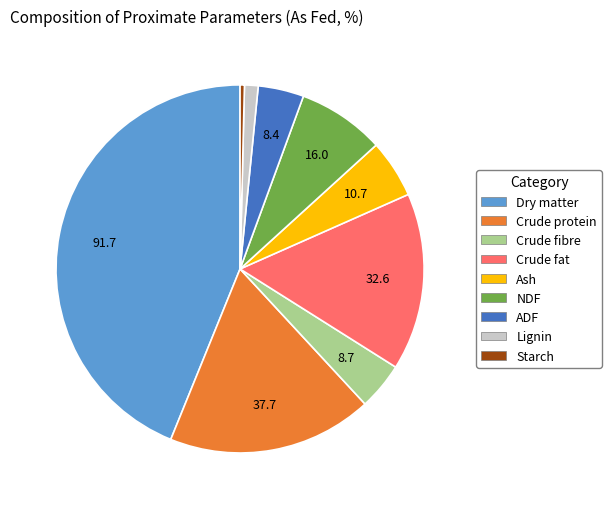

Is it true that NDF is 1% of the pie?

False